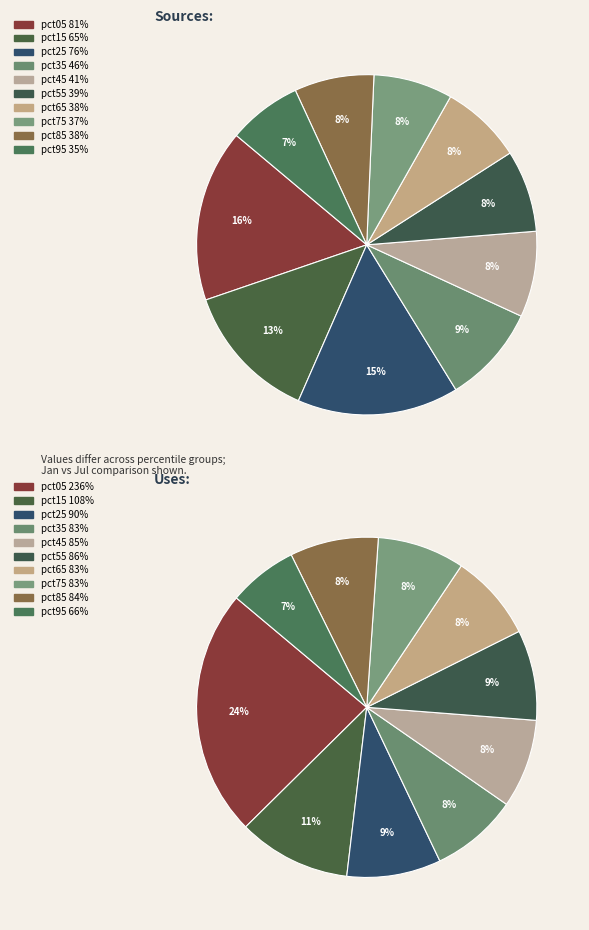

Count the number of slices in the pie.

10